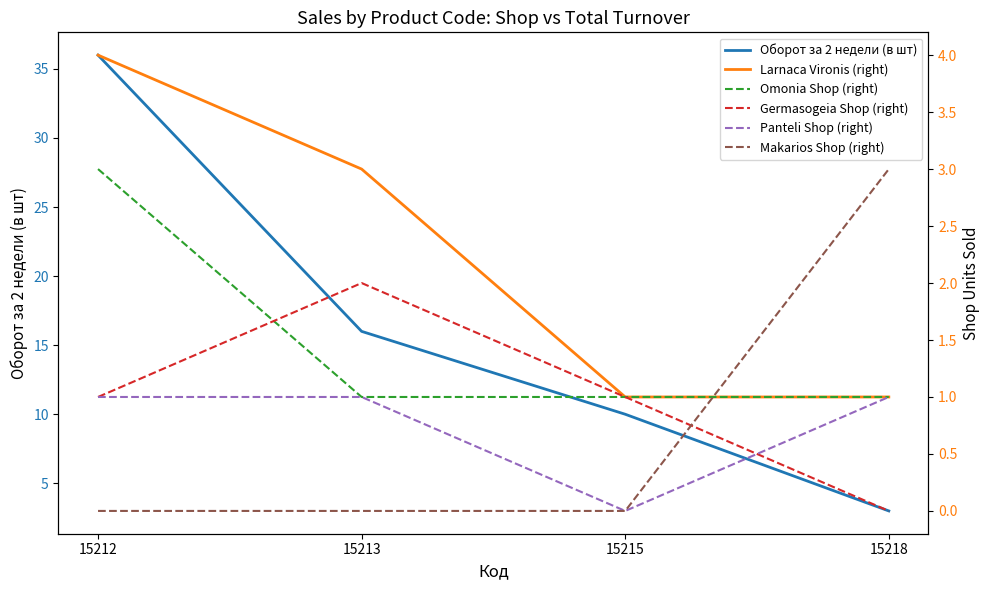

Does the chart have visible grid lines?

No